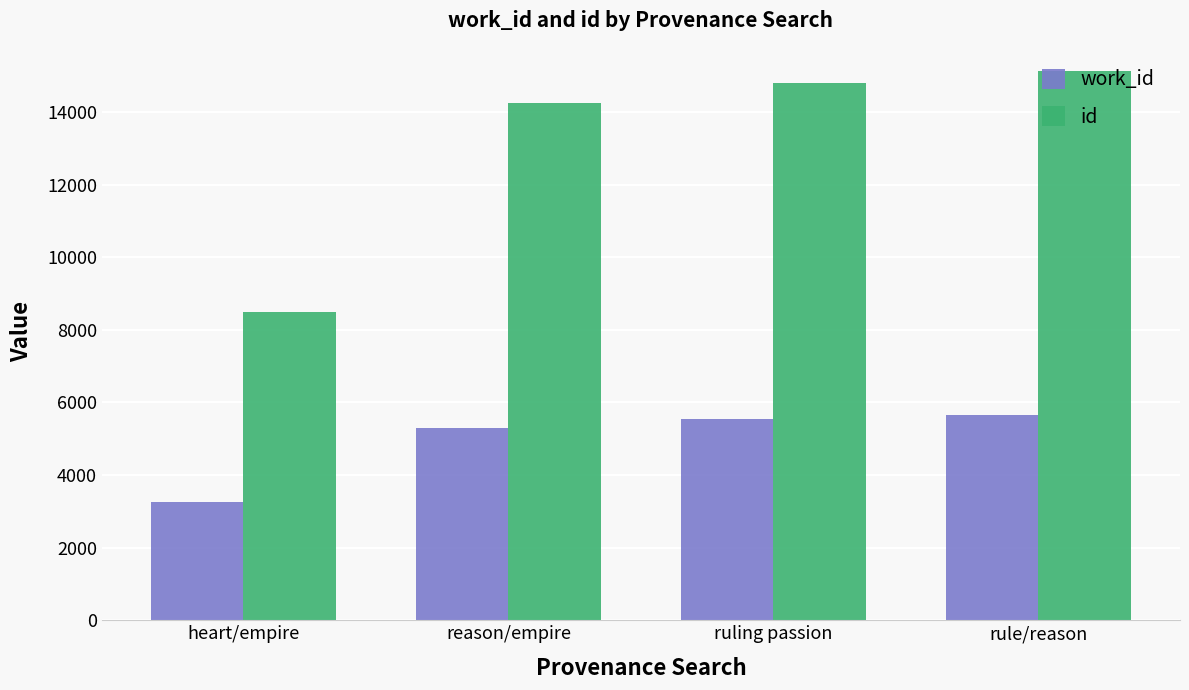

What is the sum of the work_id values at rule/reason and reason/empire?

10967